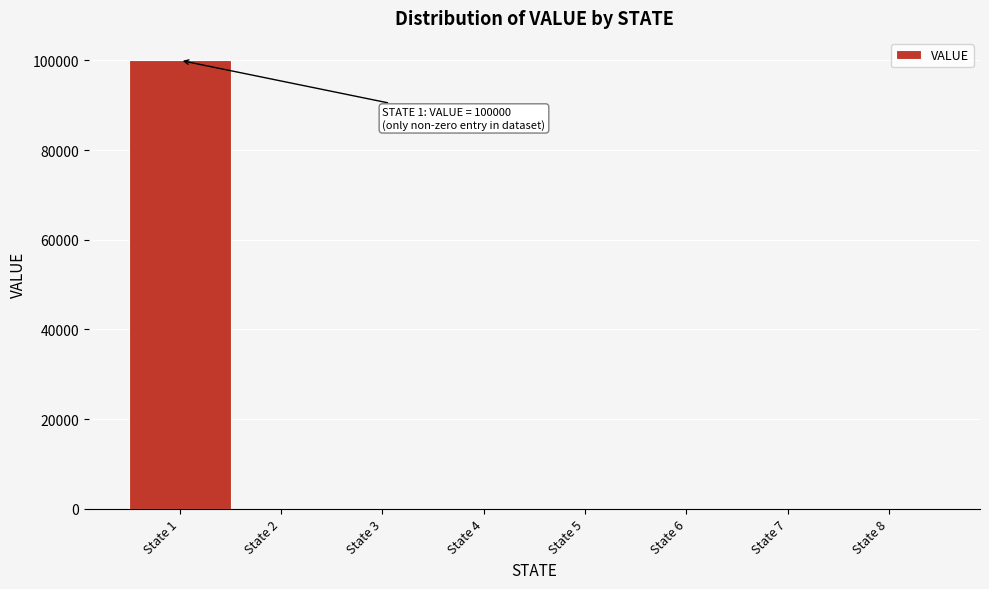

Which range on the x-axis has the tallest bar?

0.5 to 1.5